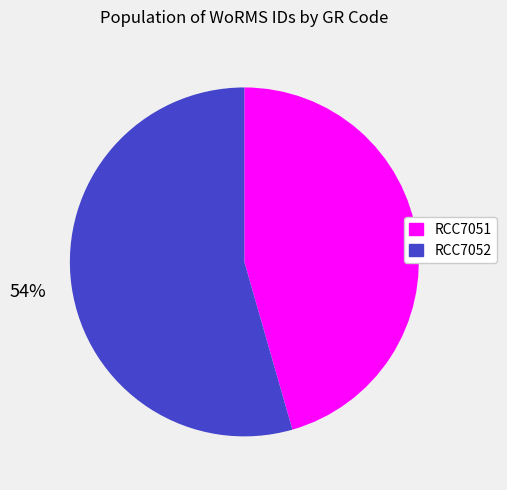

To the nearest percent, what is the combined percentage of RCC7052 and RCC7051?

100%